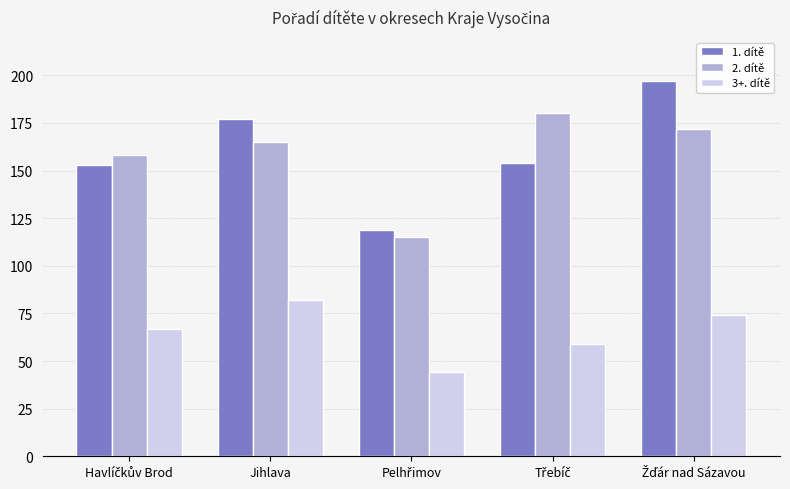

At how many categories does at least one series exceed 89?

5